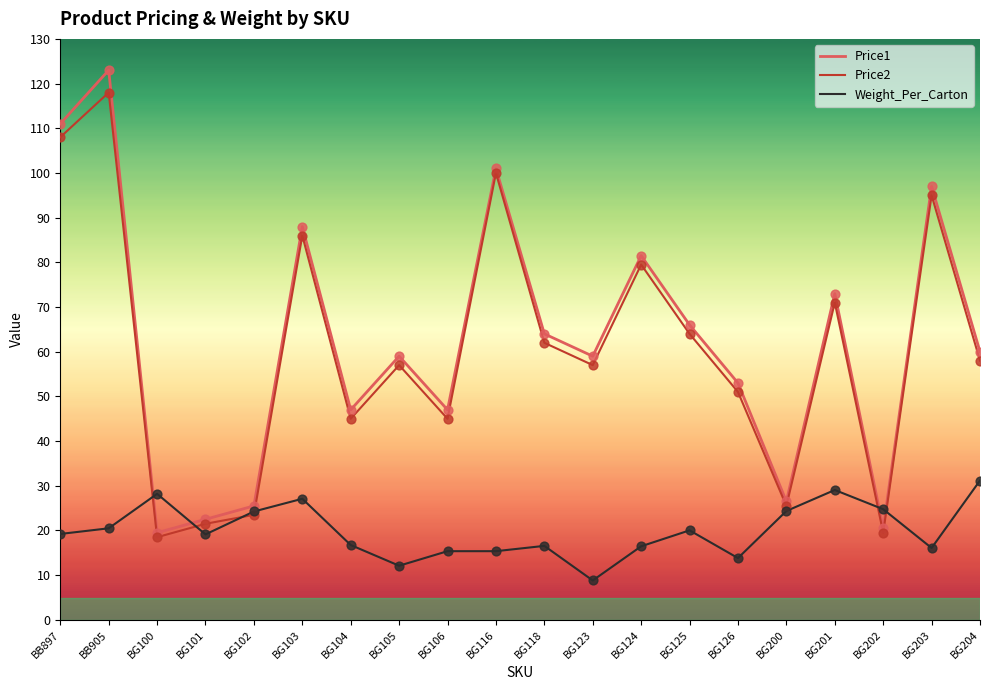

At which category is the sum across all series the highest?

BB905